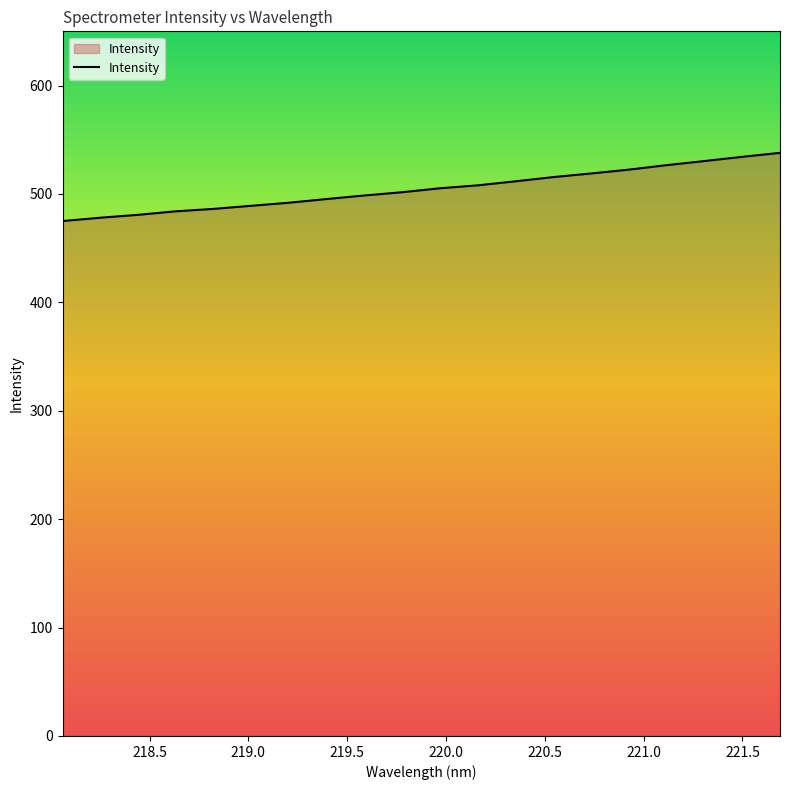

What is the maximum value shown in the chart?

537.9